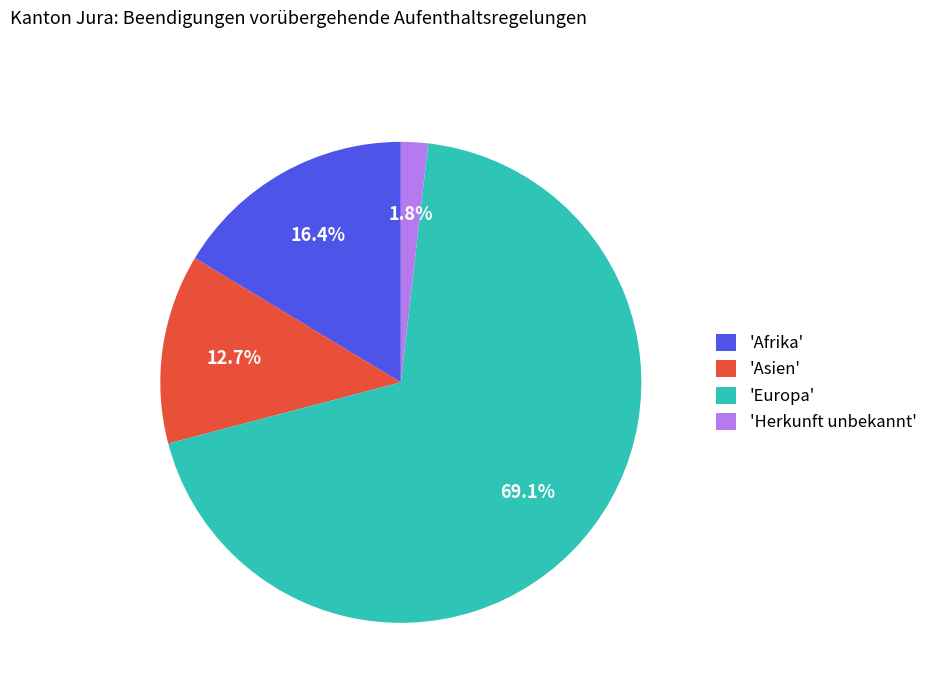

Between 'Herkunft unbekannt' and 'Asien', which is larger?

'Asien'